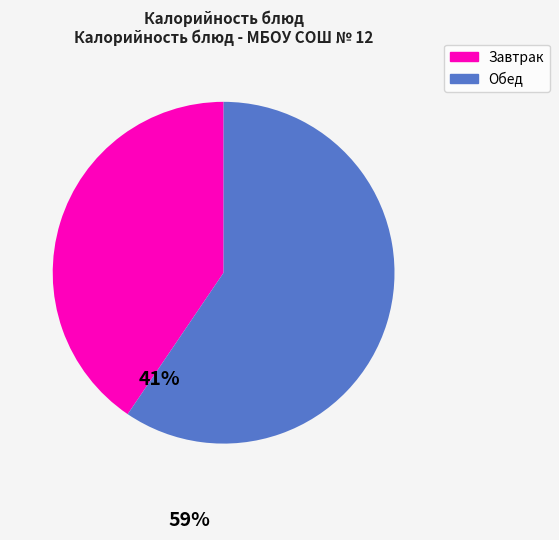

Which category has the biggest portion of the pie?

Обед